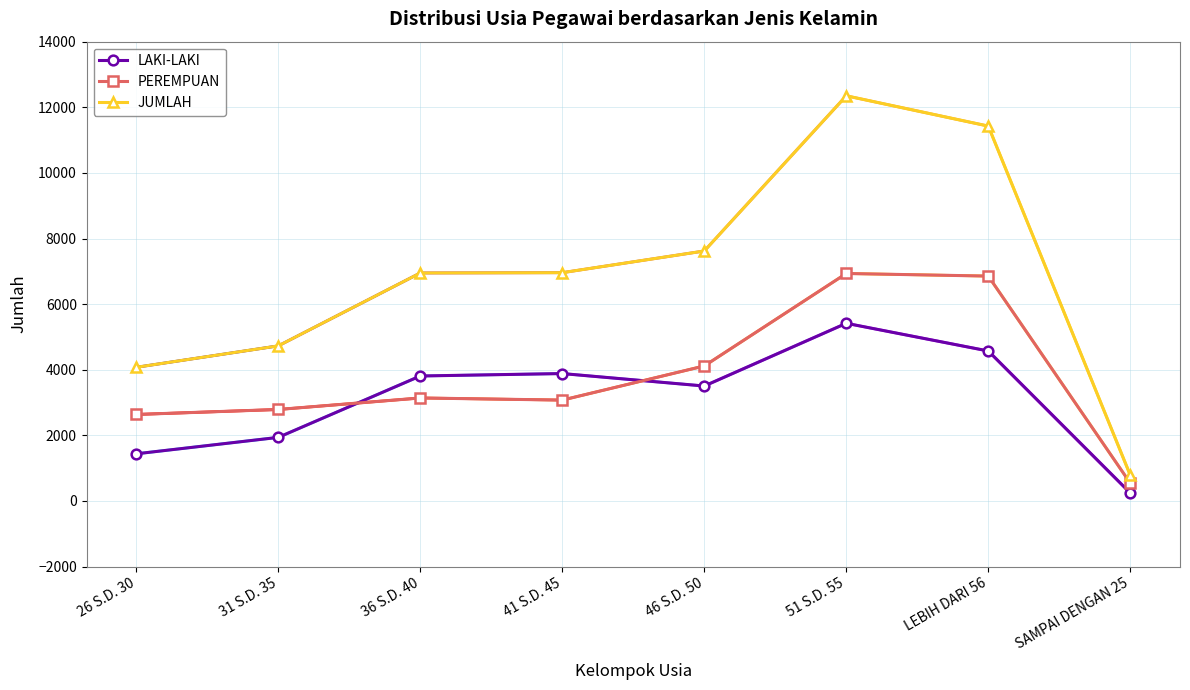

At 31 S.D. 35, list the series in order from smallest to largest.

LAKI-LAKI, PEREMPUAN, JUMLAH